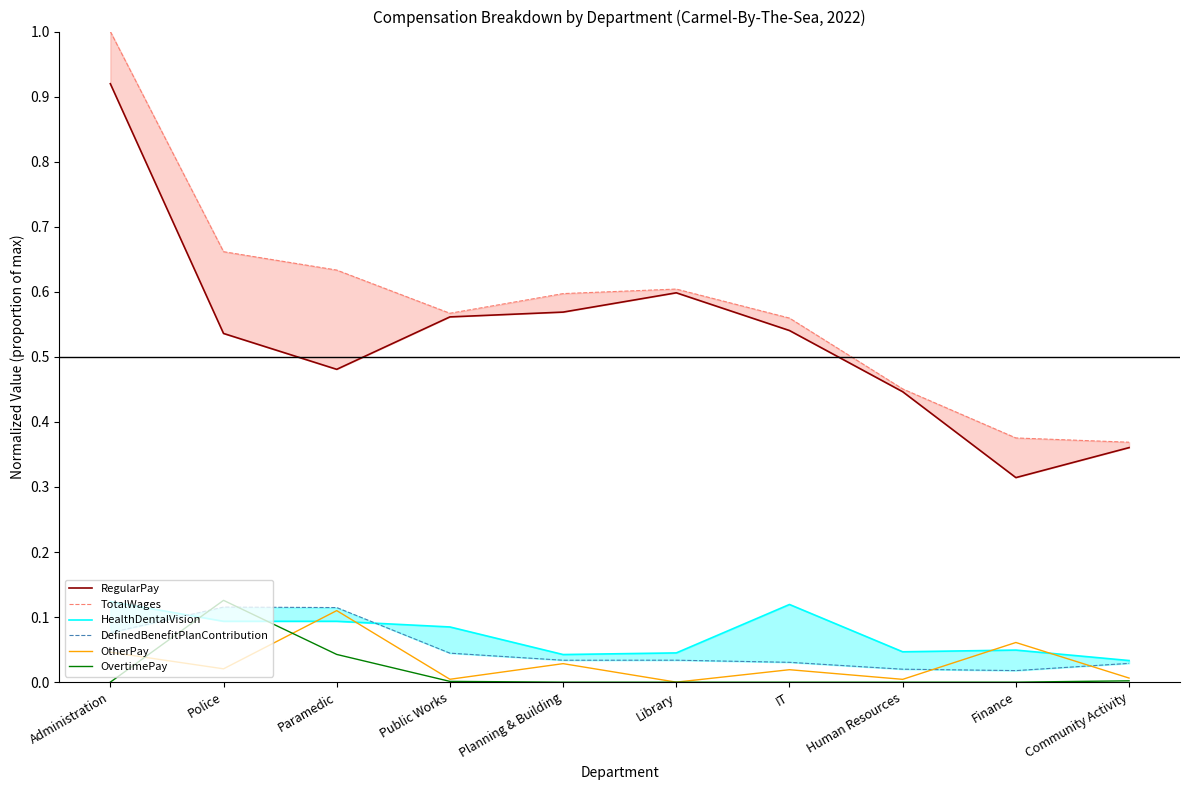

Reading left to right, transcribe all the data shown in this chart.

RegularPay: 0.9	0.5	0.5	0.6	0.6	0.6	0.5	0.4	0.3	0.4
TotalWages: 1.0	0.7	0.6	0.6	0.6	0.6	0.6	0.5	0.4	0.4
HealthDentalVision: 0.1	0.1	0.1	0.1	0.0	0.0	0.1	0.0	0.0	0.0
DefinedBenefitPlanContribution: 0.1	0.1	0.1	0.0	0.0	0.0	0.0	0.0	0.0	0.0
OtherPay: 0.0	0.0	0.1	0.0	0.0	0.0	0.0	0.0	0.1	0.0
OvertimePay: 0.0	0.1	0.0	0.0	0.0	0.0	0.0	0.0	0.0	0.0